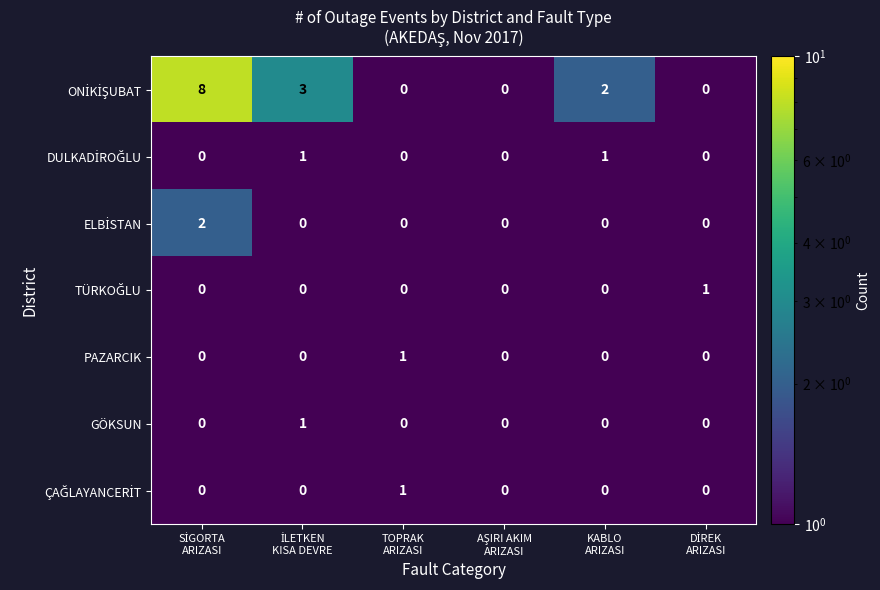

Count the GÖKSUN values in the range 0 to 1.

6